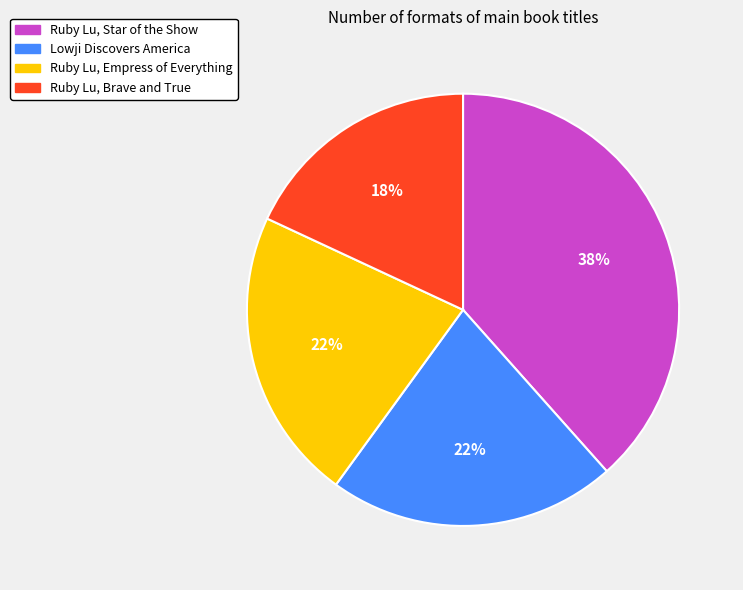

Combined, do Lowji Discovers America and Ruby Lu, Brave and True account for over 50%?

No